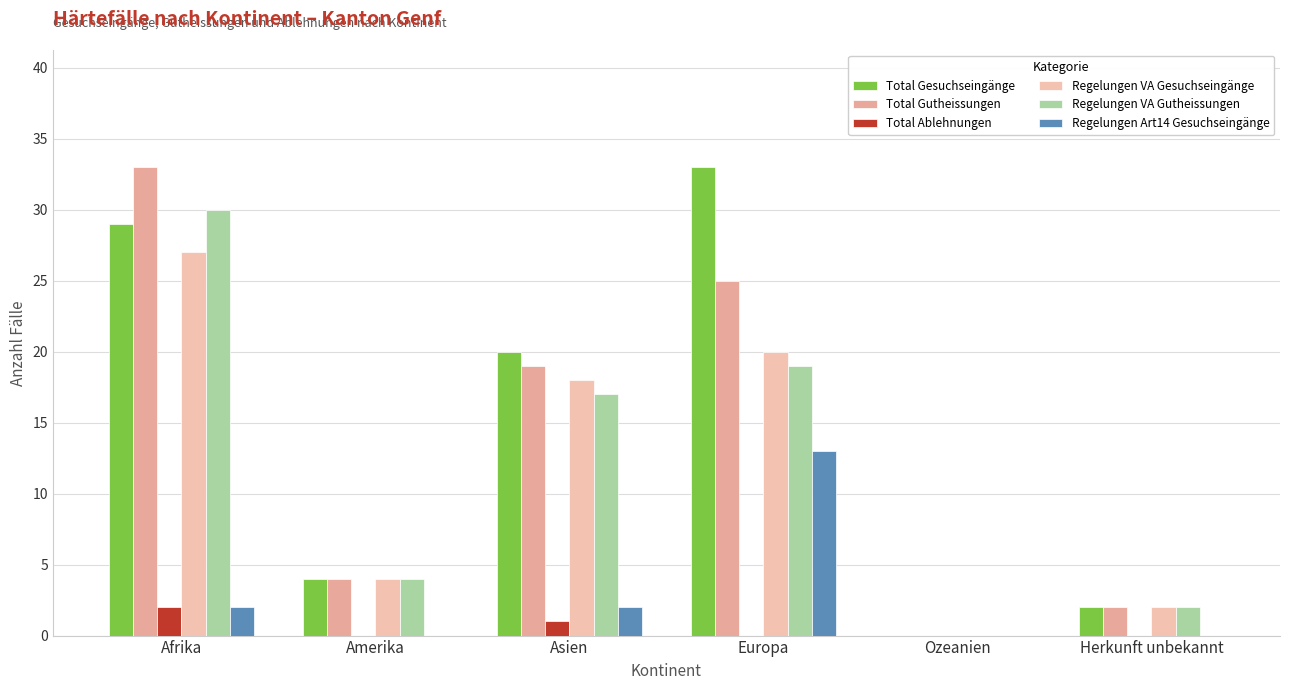

What is the difference between the Regelungen VA Gesuchseingänge values at Asien and Ozeanien?

18